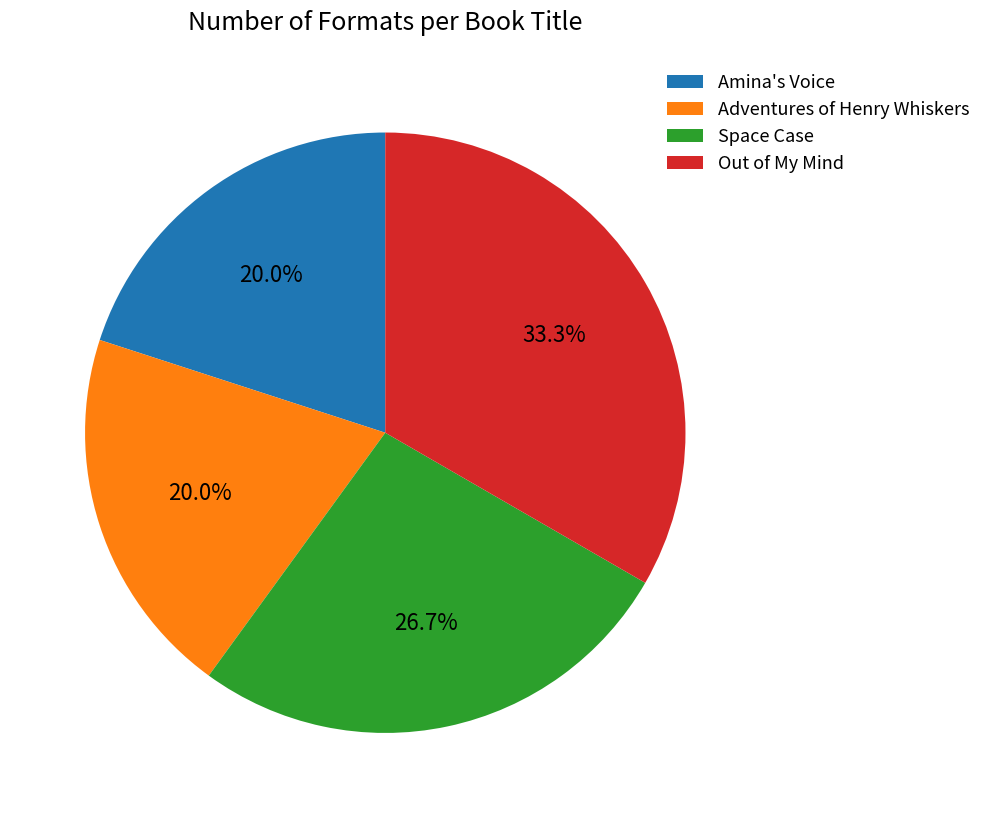

Is Adventures of Henry Whiskers the majority of the pie?

No